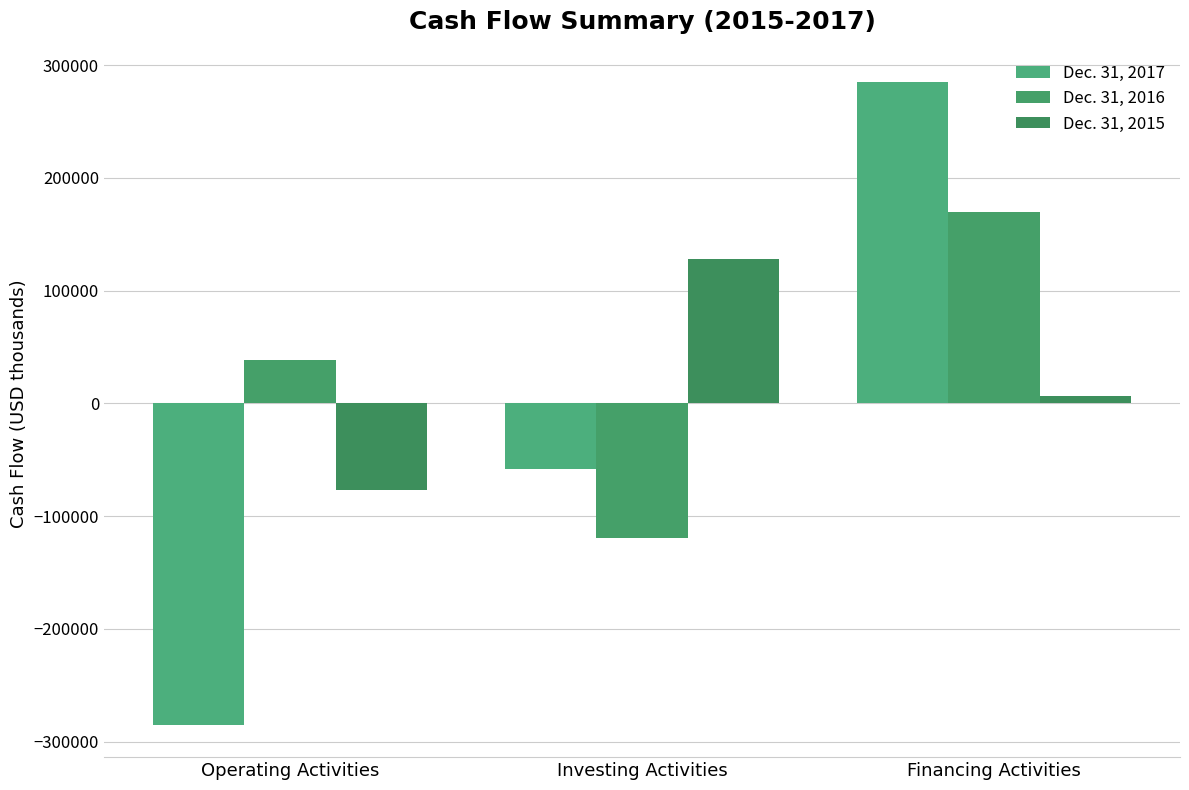

What is the value of the Dec. 31, 2015 bar at the 3rd from the left?

6373